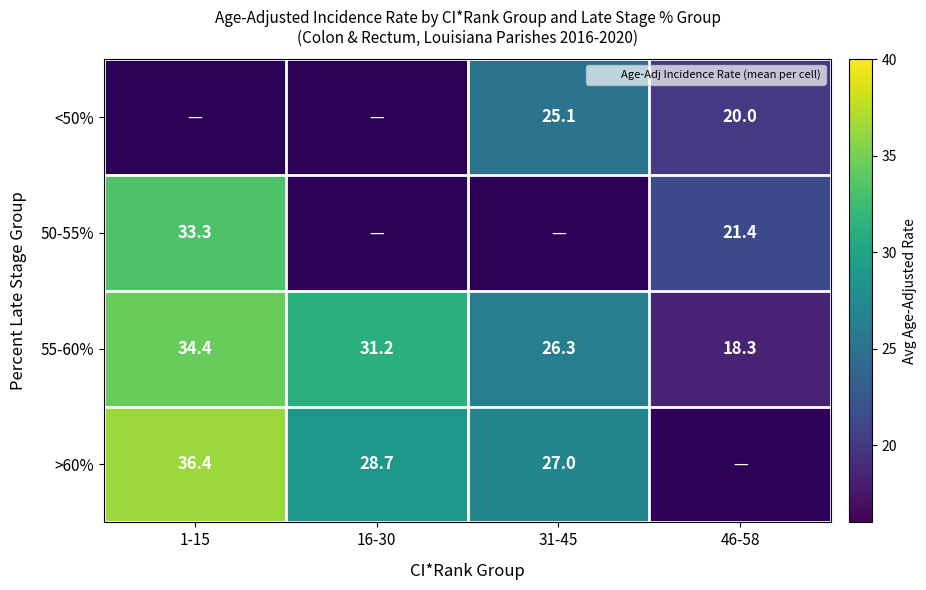

What is the difference between the maximum and minimum values in the >60% series?

9.4